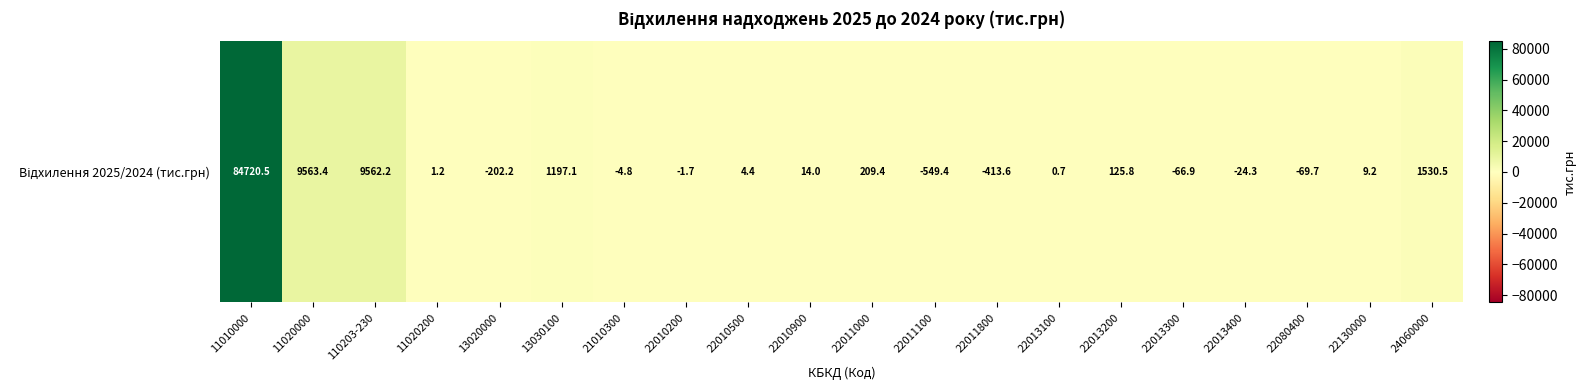

At which label does the data first exceed 4?

11010000